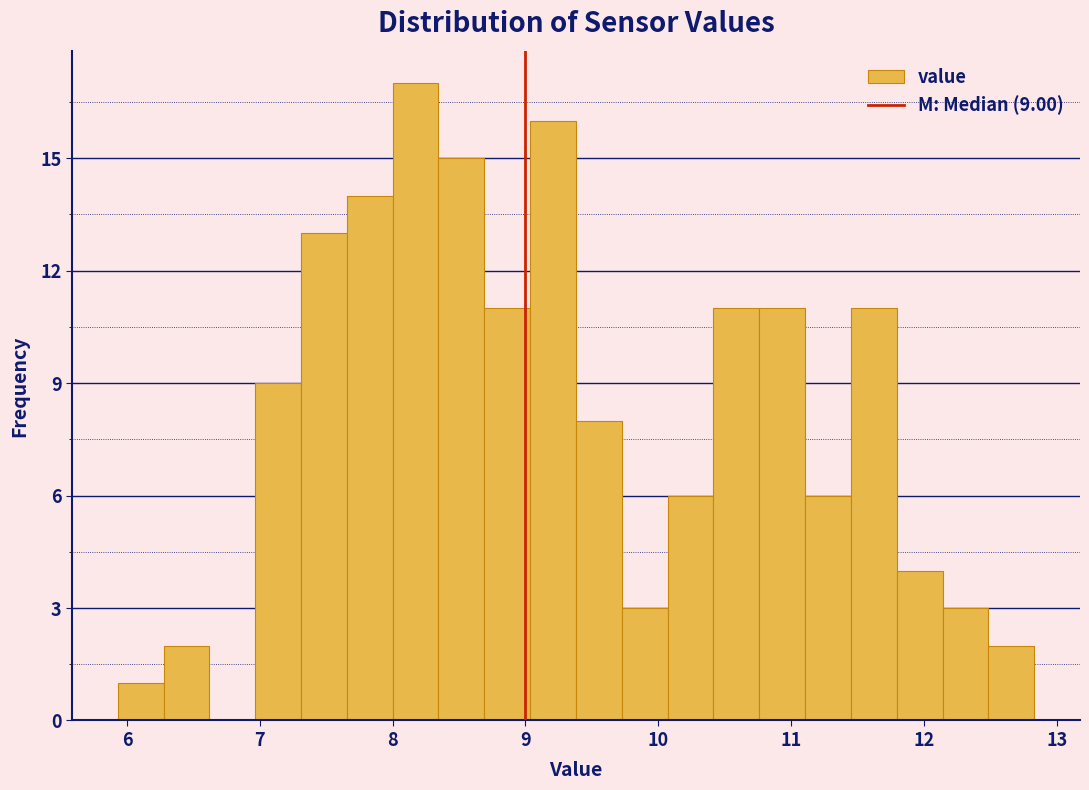

Around what value on the x-axis is the tallest bar? Give the approximate position of its centre, as read against the axis.

8.2